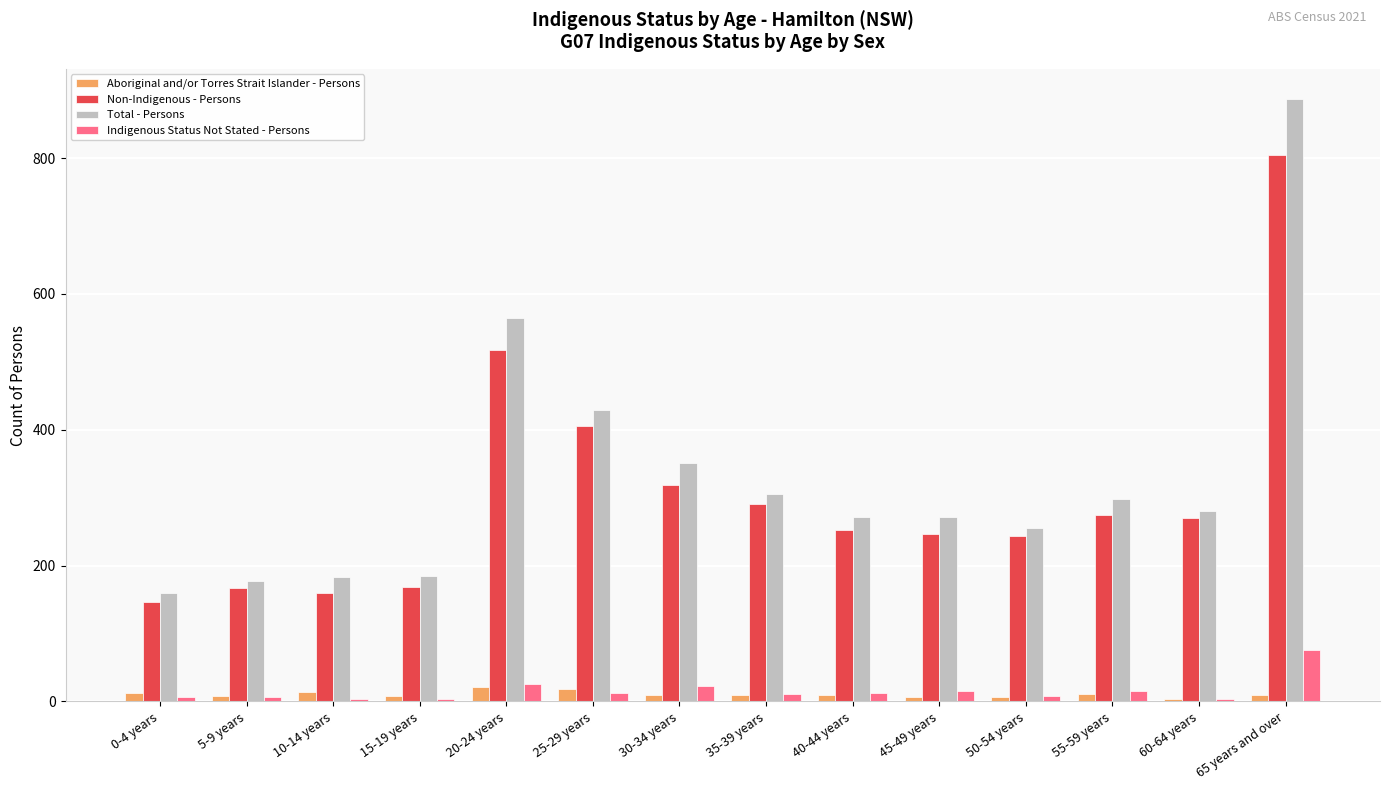

At how many categories does at least one series exceed 734?

1